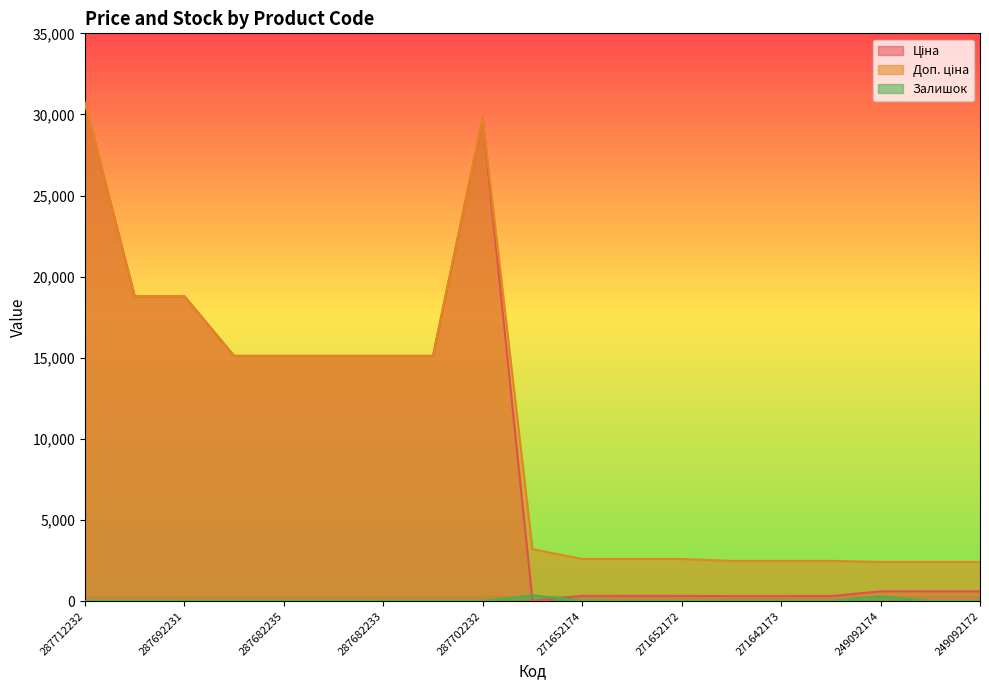

What is the difference between the highest and lowest values at 271652174?

2564.3